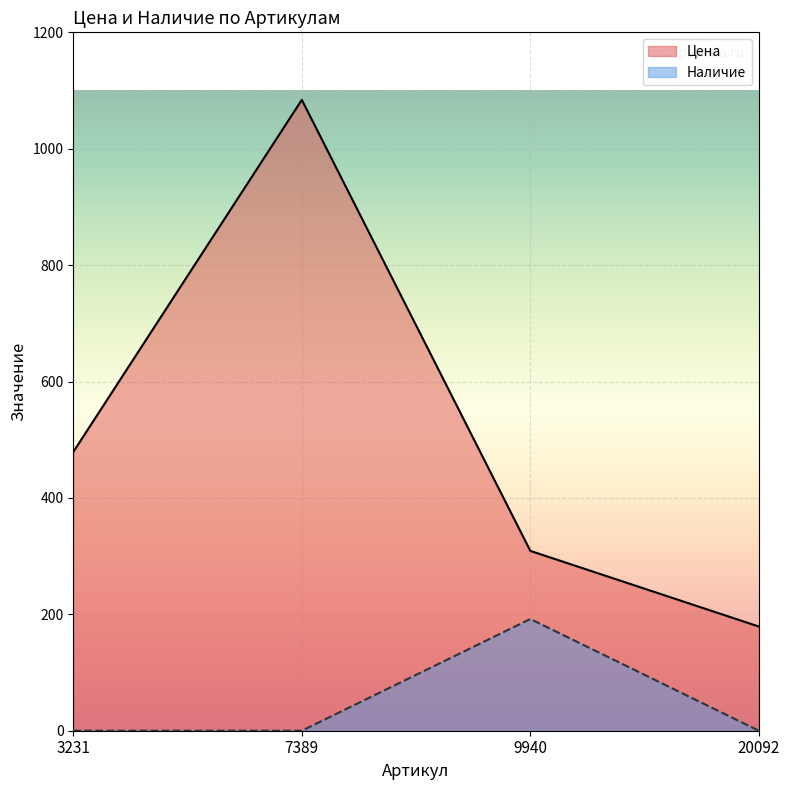

Which has a higher value, 7389 or 3231?

7389